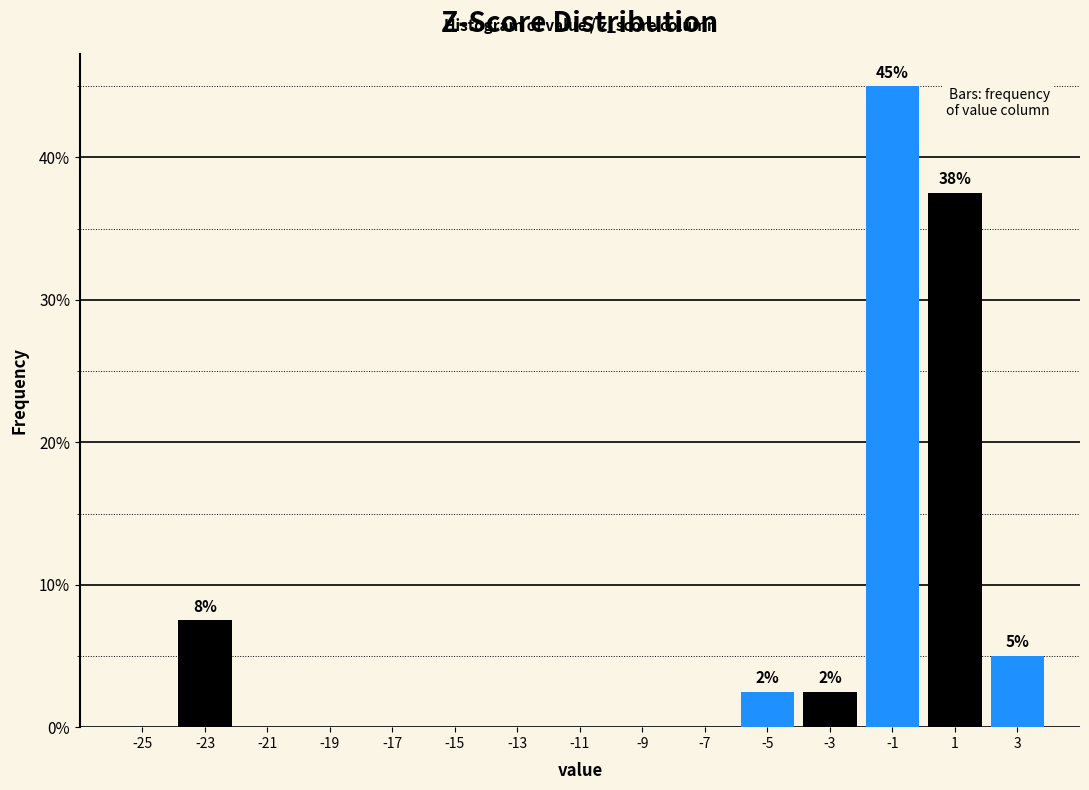

Over which range of the x-axis is the bar tallest?

-2 to 0